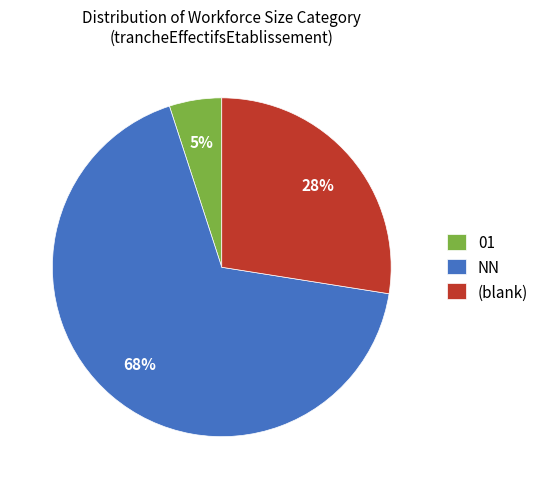

To the nearest percent, what percentage of the pie is NN?

67%